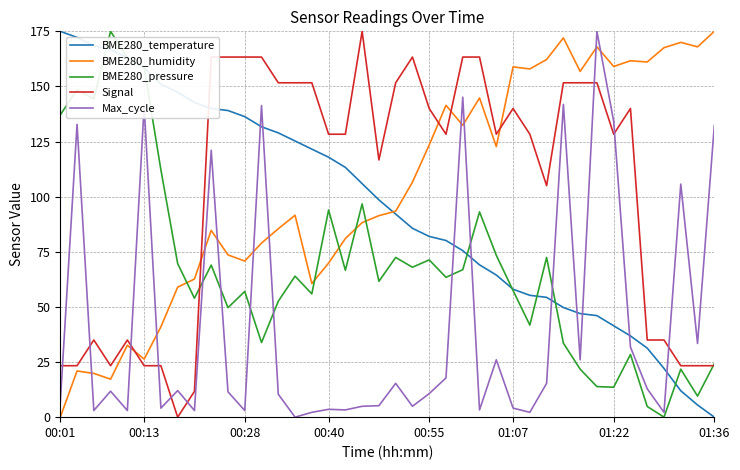

How many times do Max_cycle and Signal cross each other?

9